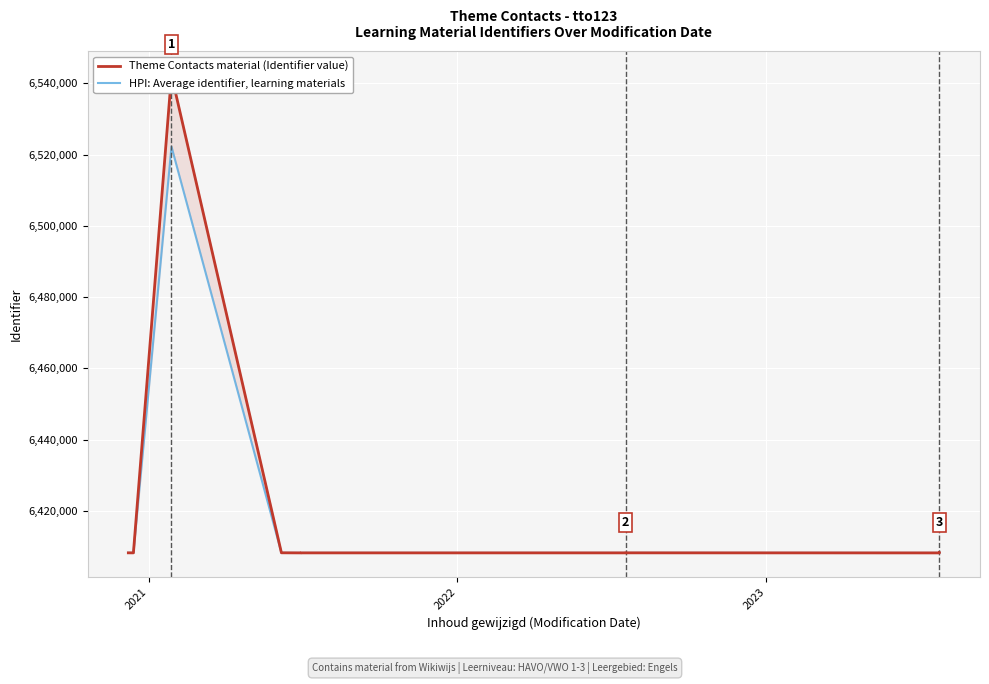

List the series in order of their peak value, highest first.

Theme Contacts material (Identifier value), HPI: Average identifier, learning materials